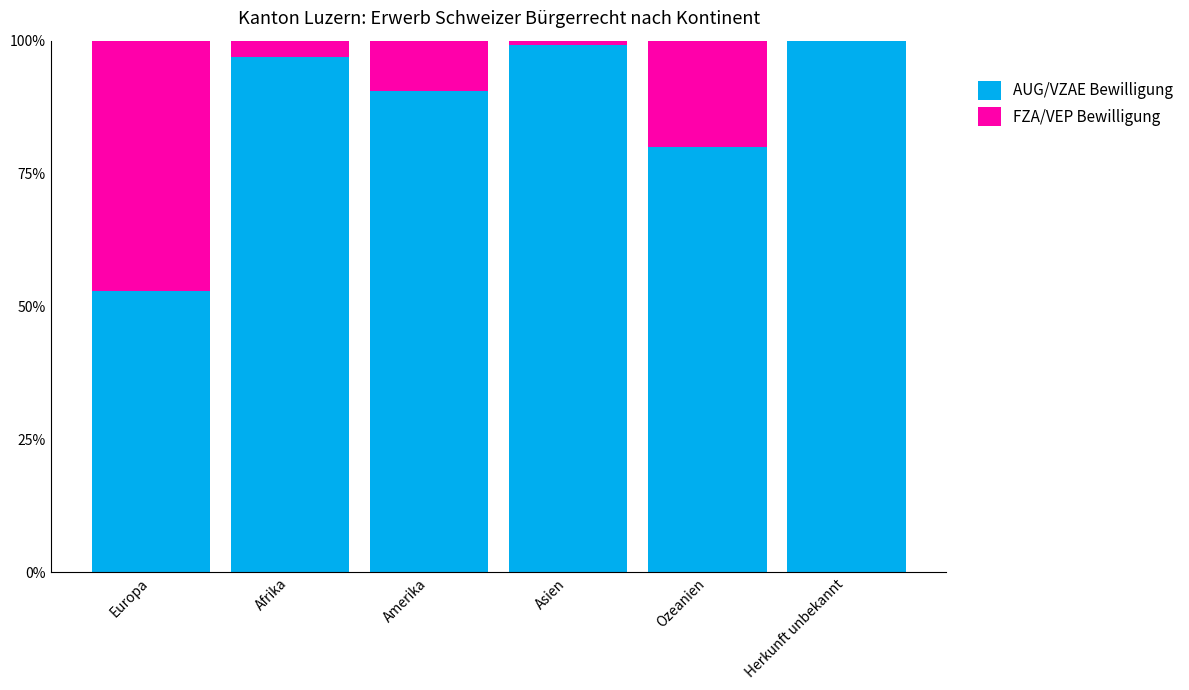

What is the total value across all series at Afrika?

100.0